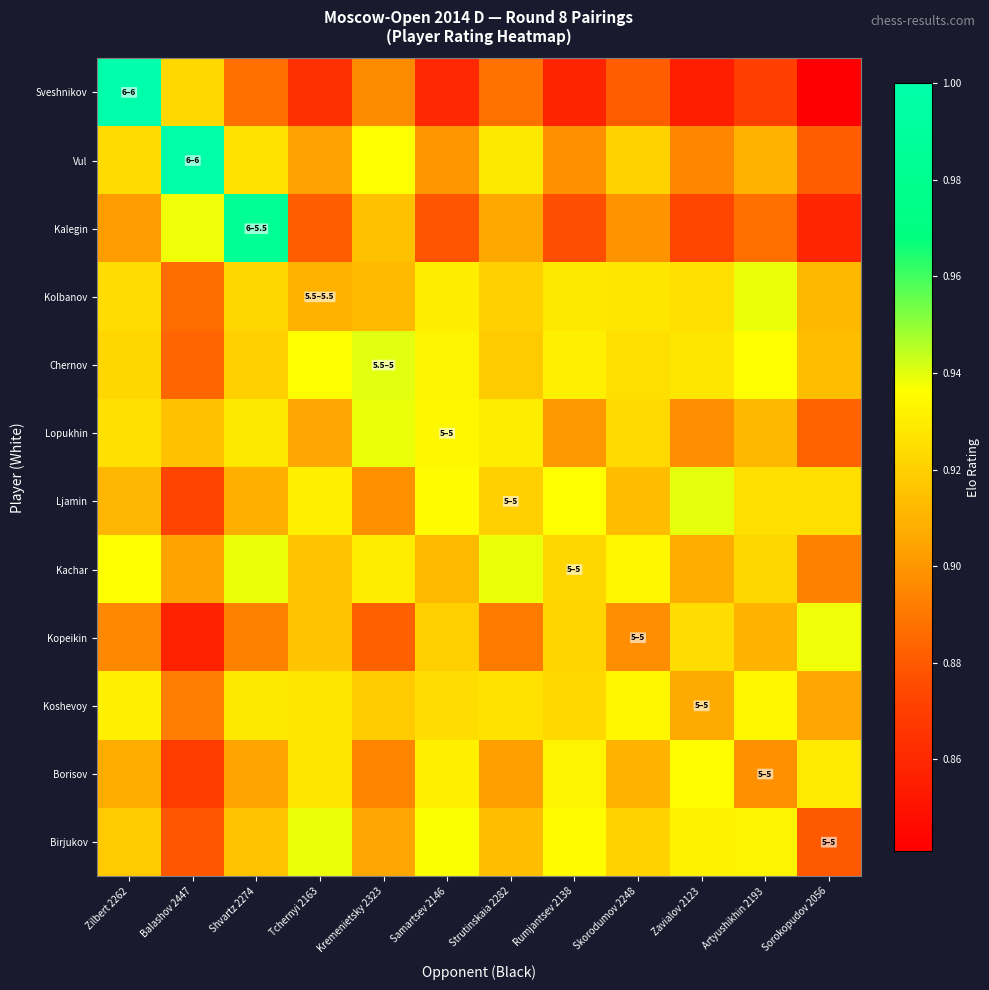

At Tchernyi 2163, list the series in order from largest to smallest.

Birjukov, Chernov, Ljamin, Koshevoy, Borisov, Kopeikin, Kachar, Kolbanov, Lopukhin, Vul, Kalegin, Sveshnikov